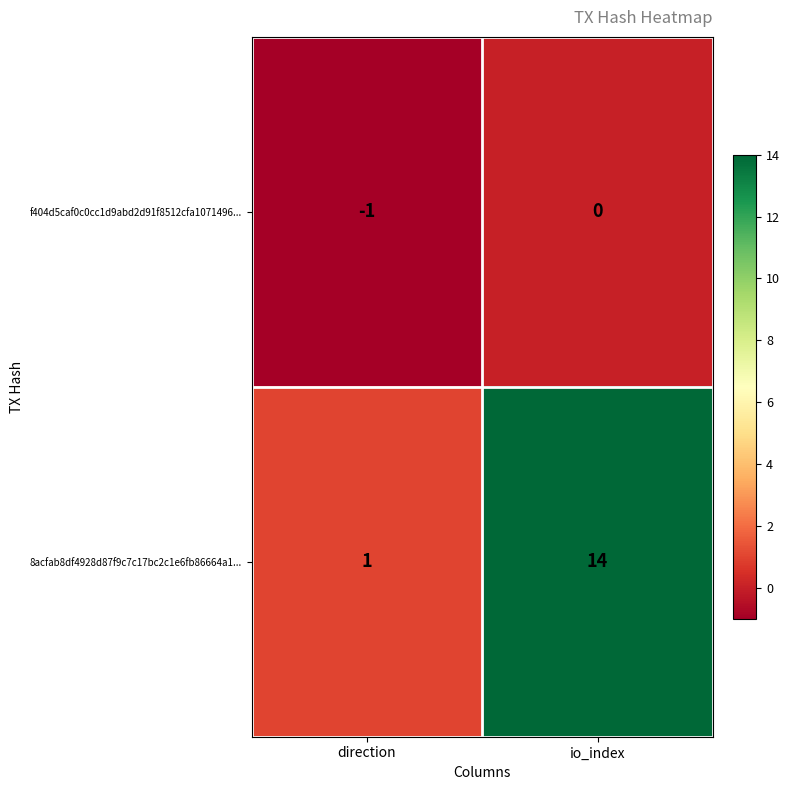

The value of 8acfab8df4928d87f9c7c17bc2c1e6fb86664a1... at io_index is 14. True or false?

True